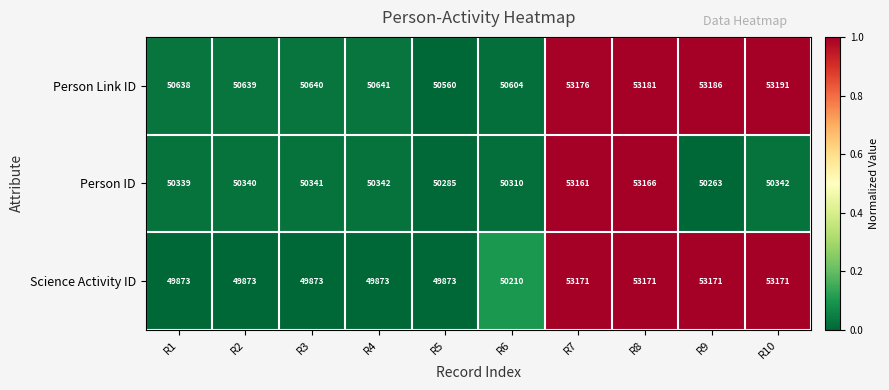

List the series in order of their peak value, lowest first.

Person ID, Science Activity ID, Person Link ID